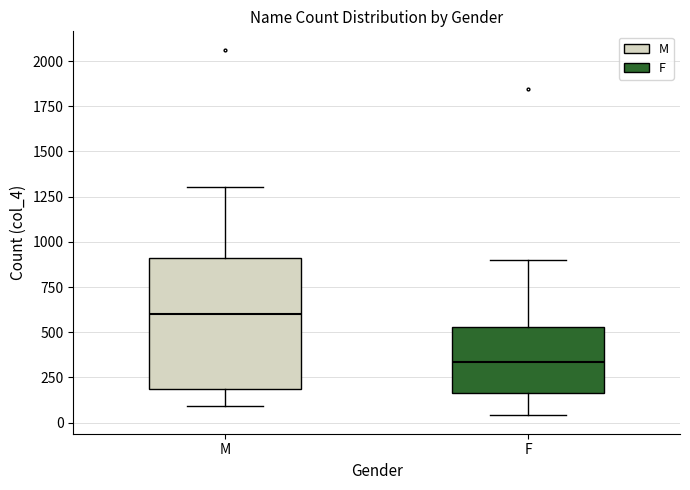

Where does the lower whisker of the box for F end on the y-axis? The values are not printed on the chart, so give them approximately, as read against the axis.

50